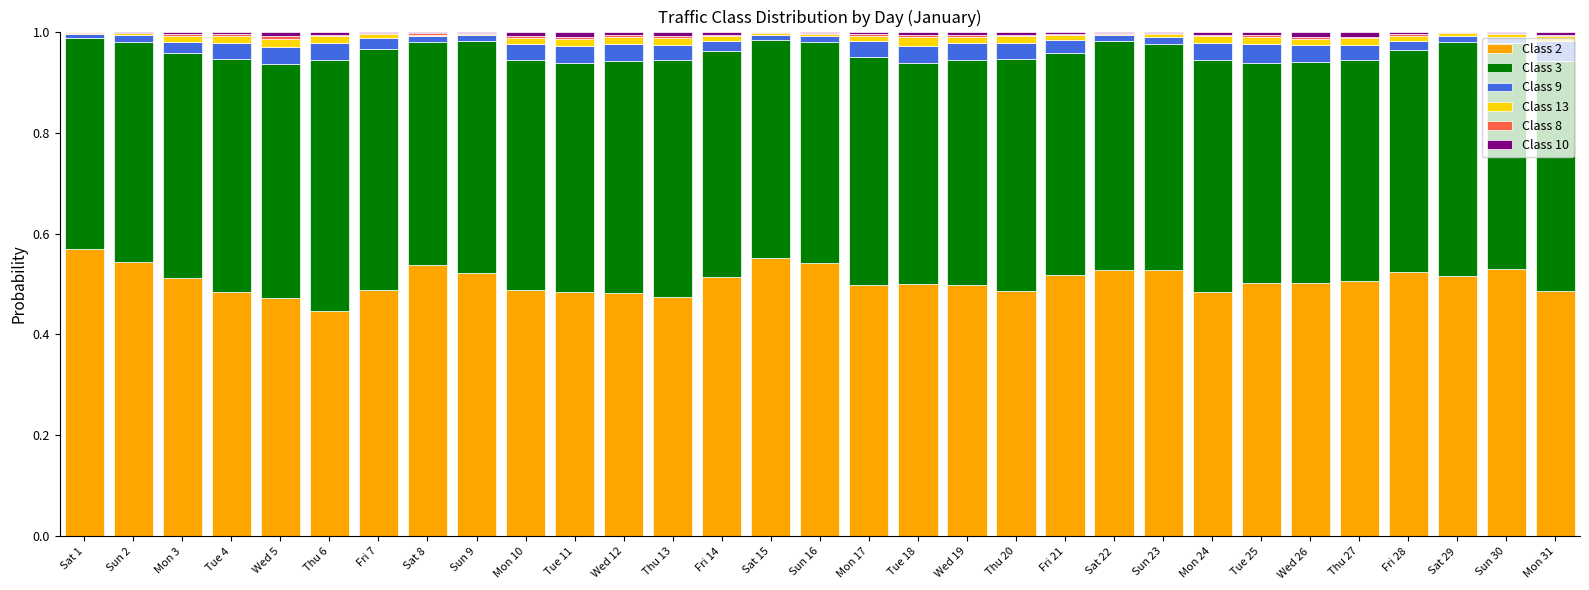

What is the total value across all series at Tue 25?

1.0